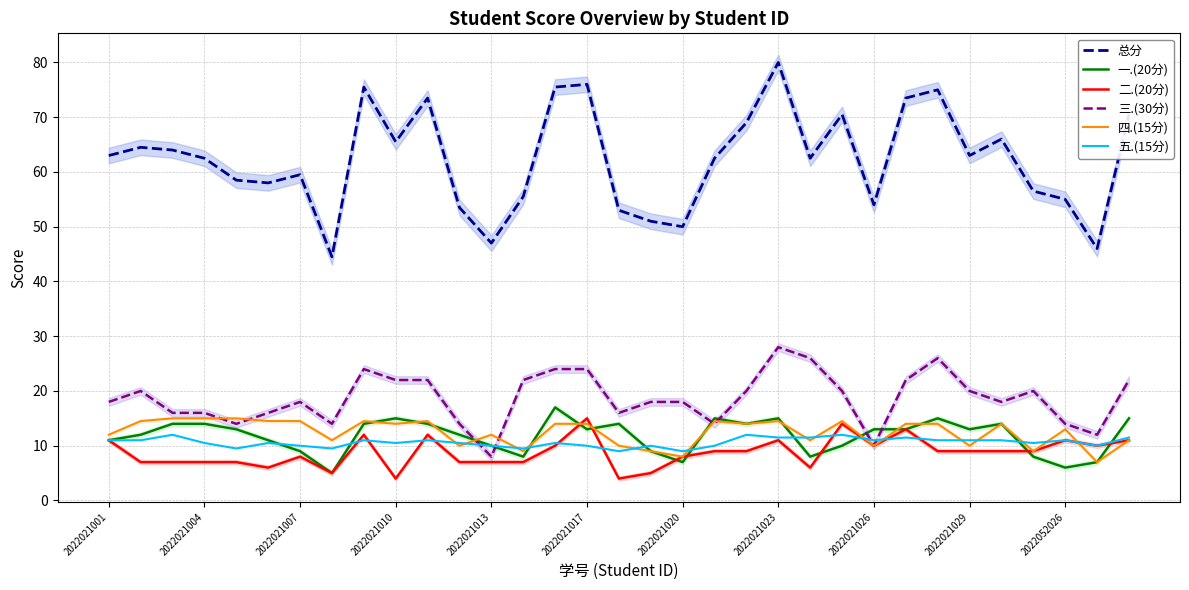

What is the difference between the maximum and minimum values in the 四.(15分) series?

8.0